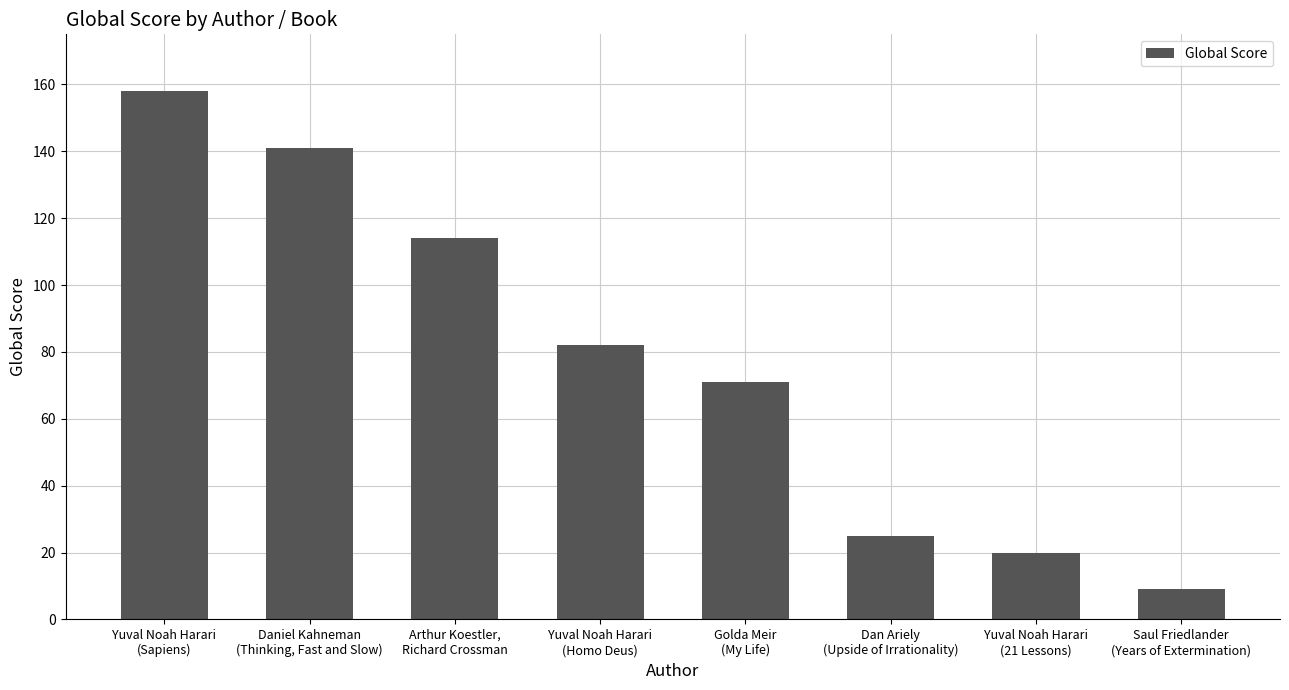

What is the value of the 5th bar from the left?

71